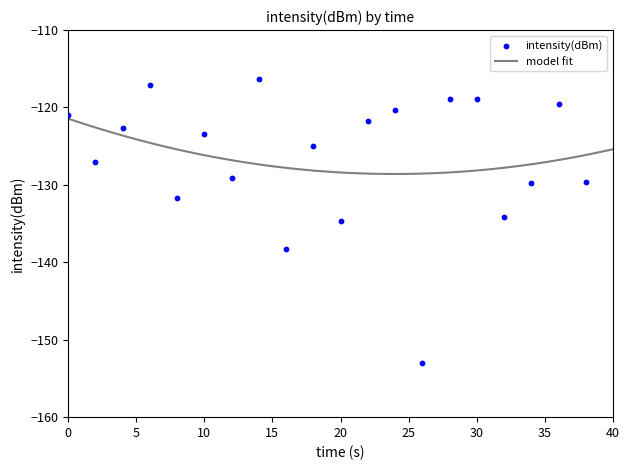

What is the change in value from 6 to 32?

-17.0